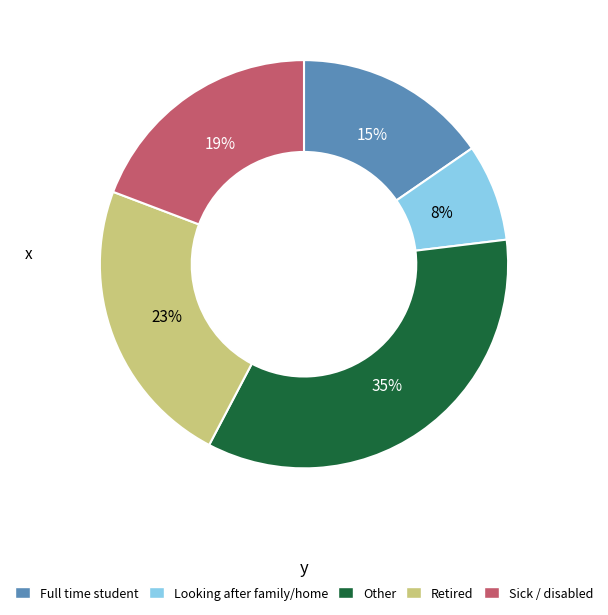

Is there a majority slice in this chart?

No